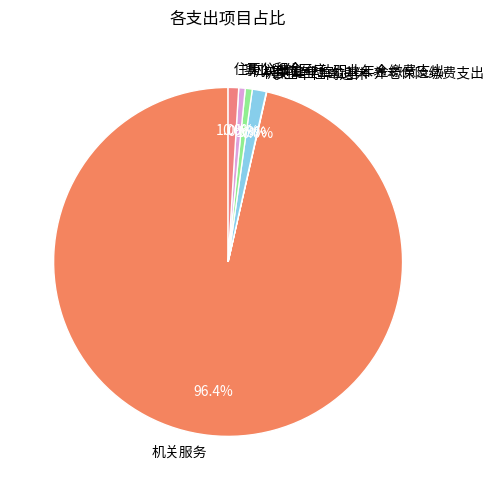

Which slice is the largest?

机关服务